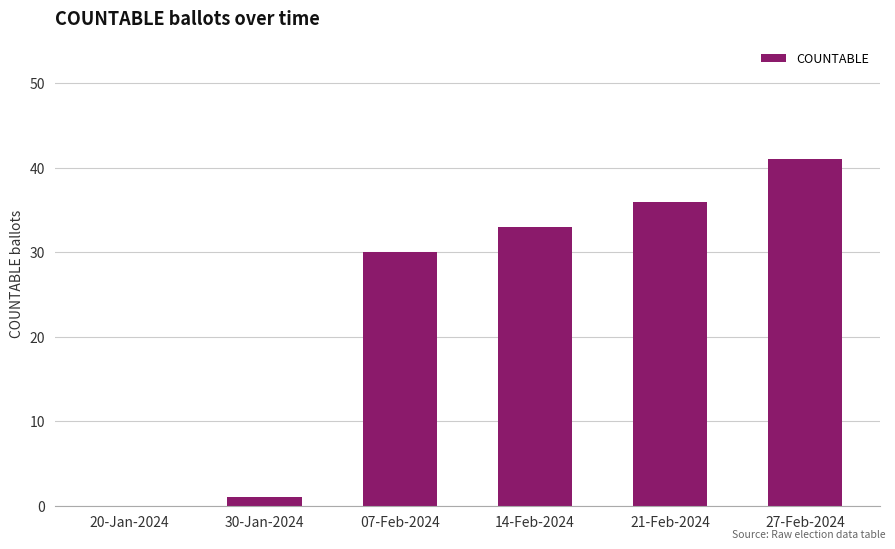

What value does the data have at 27-Feb-2024, to the nearest 5?

40